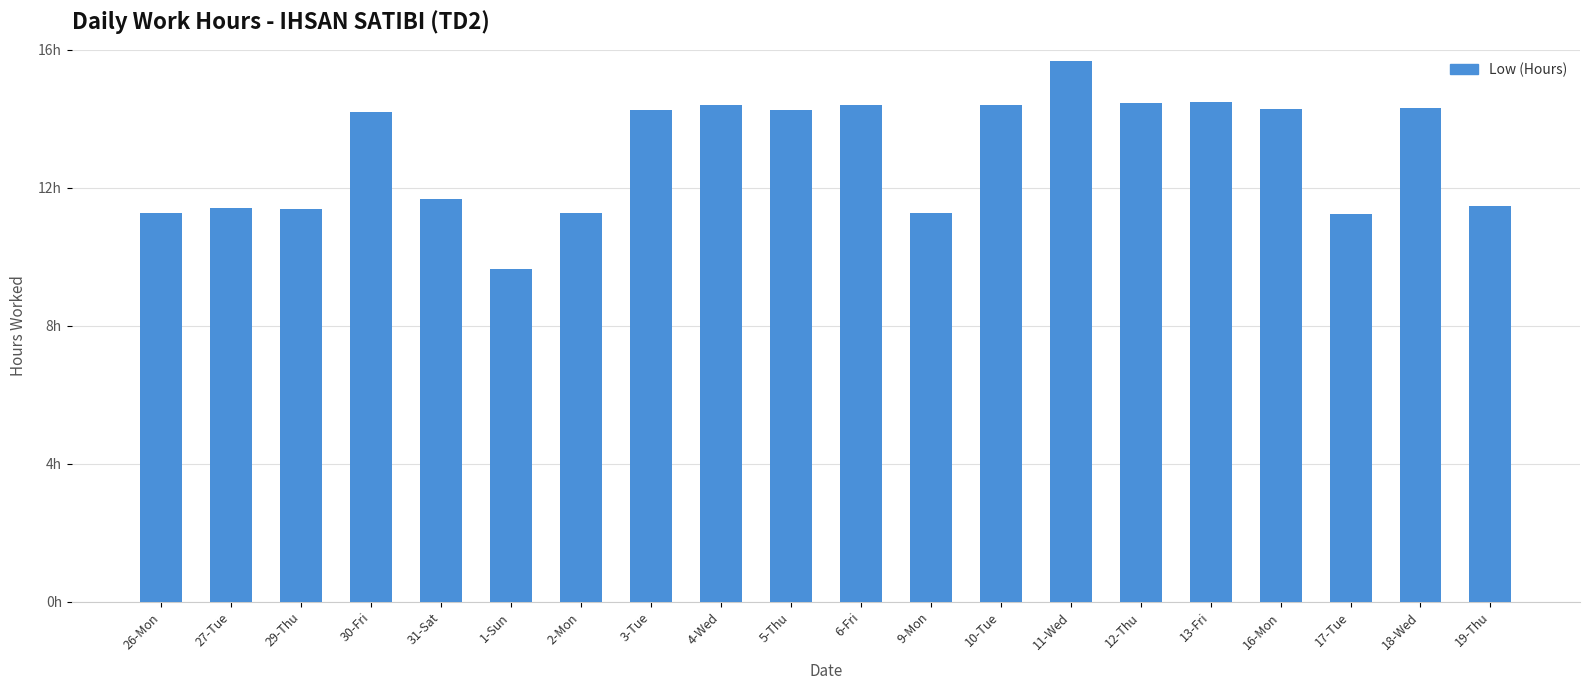

What is the difference between the maximum and second lowest values?

4.4